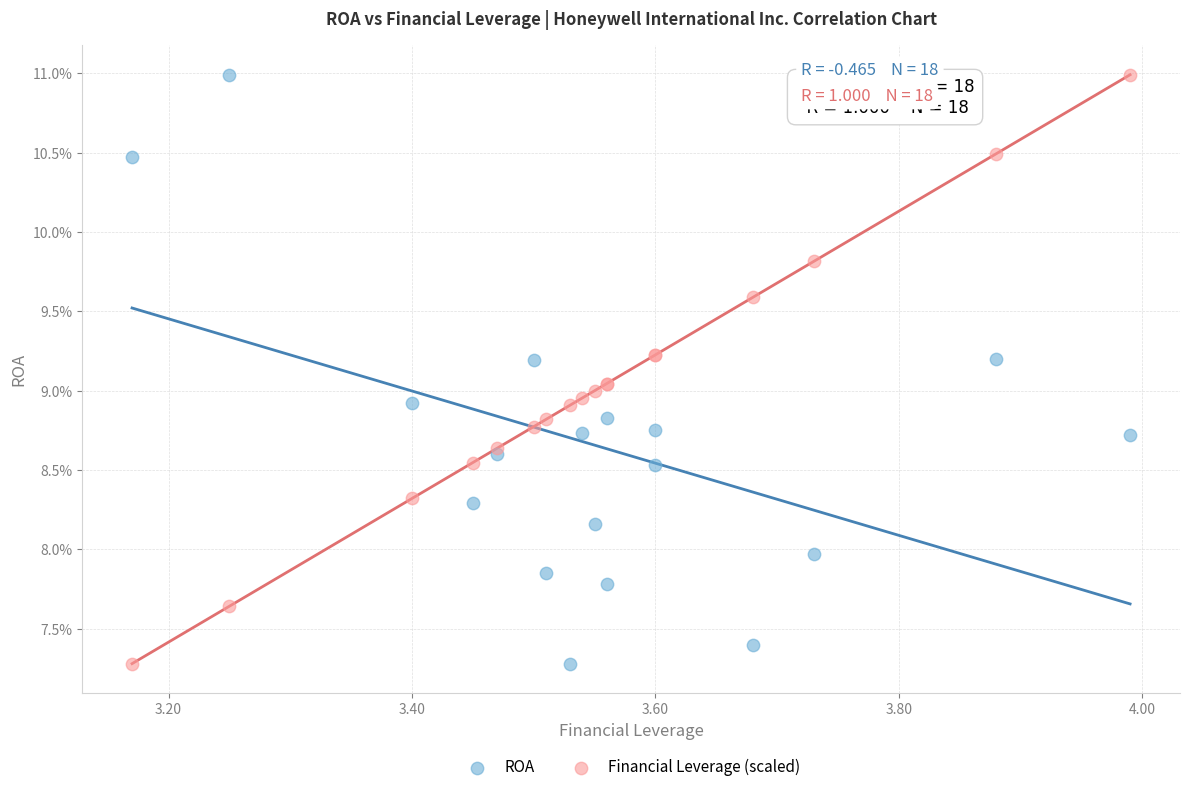

What are all the series names shown in the legend?

ROA, Financial Leverage (scaled)